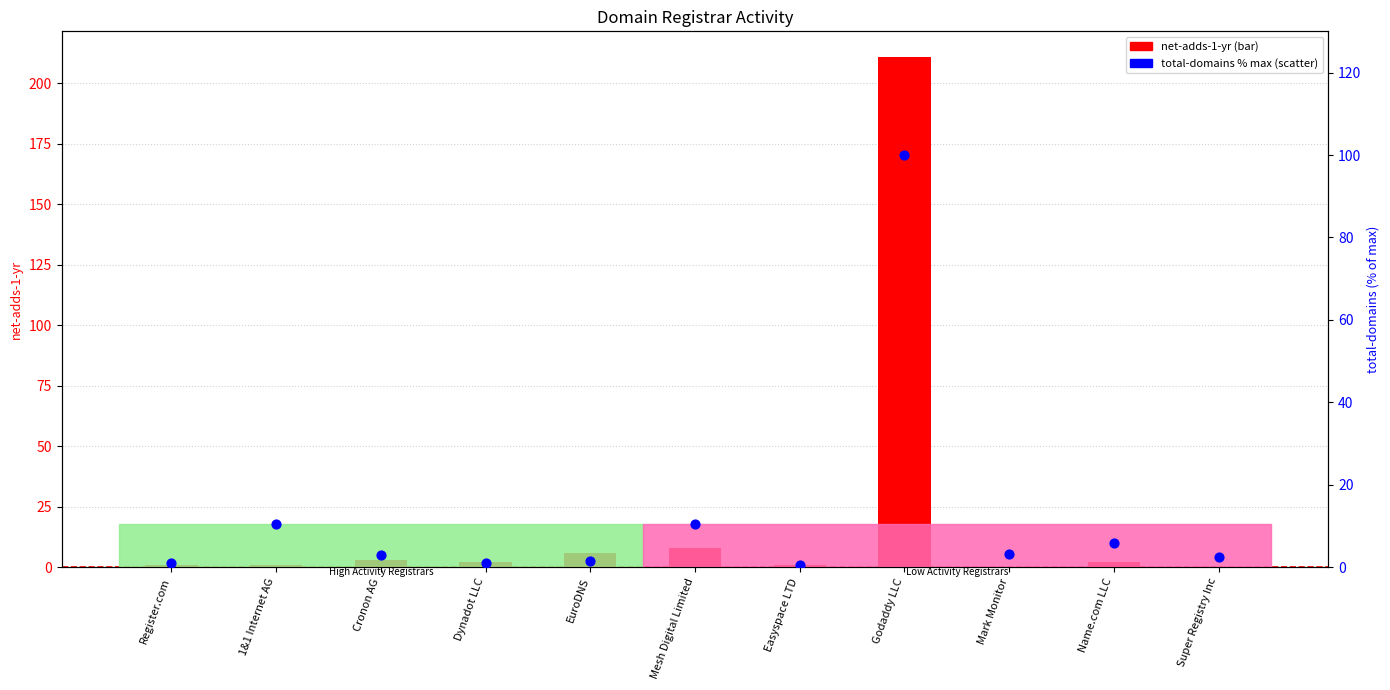

Which series contains the lowest Y value?

net-adds-1-yr